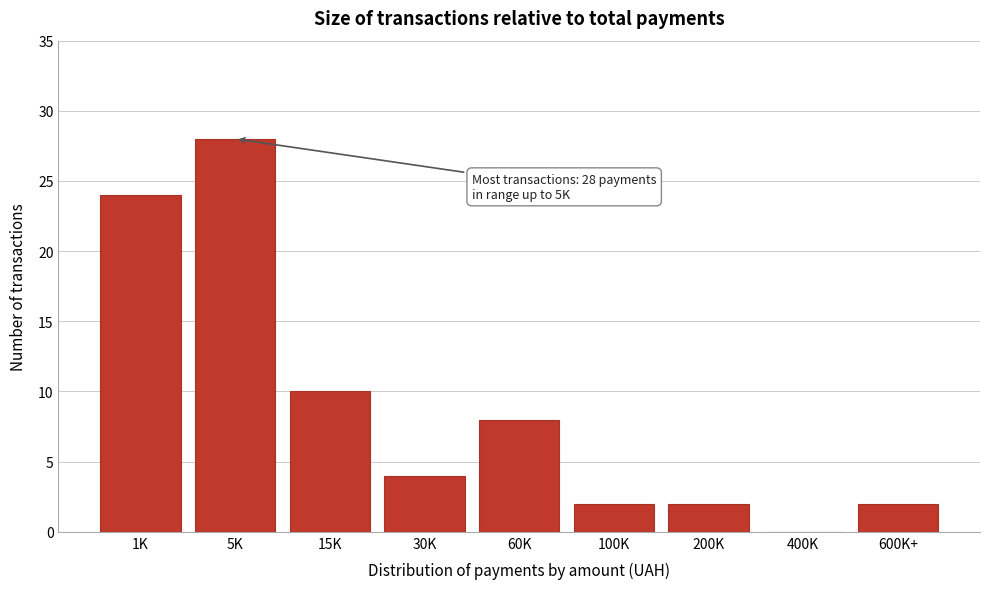

Reading right to left, list all the values displayed in this chart.

600K+=2	400K=0	200K=2	100K=2	60K=8	30K=4	15K=10	5K=28	1K=24